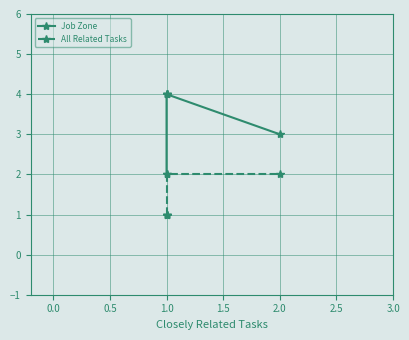

List the series in order of their overall mean, lowest first.

All Related Tasks, Job Zone